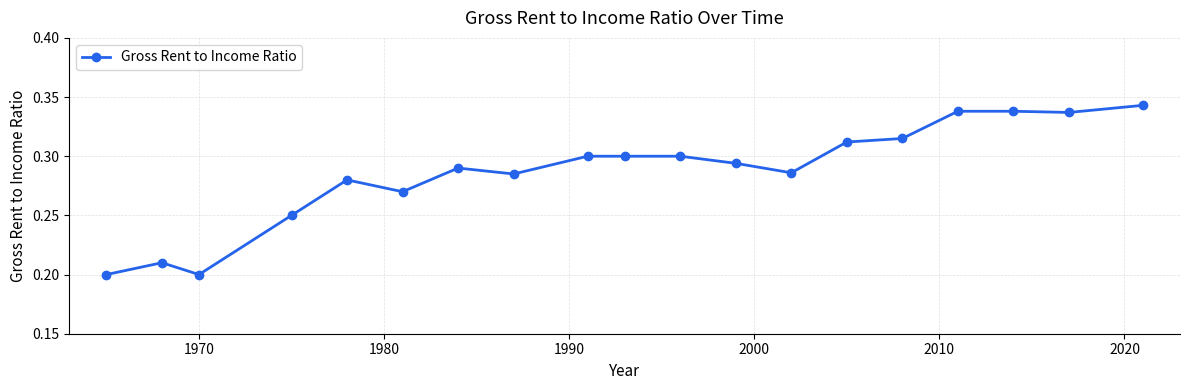

Count the values in the range 0 to 1.

19